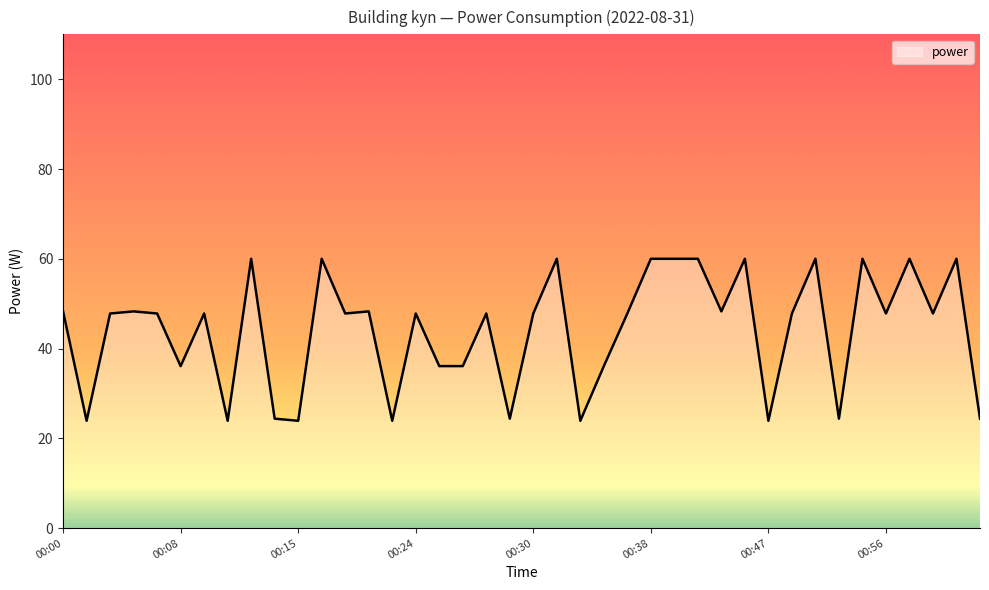

What is the minimum value shown in the chart?

23.9